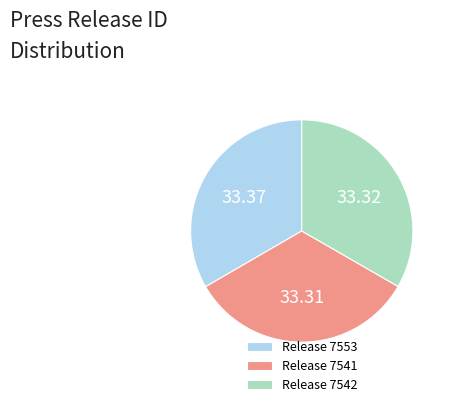

Is the sum of Release 7542 and Release 7541 greater than half?

Yes